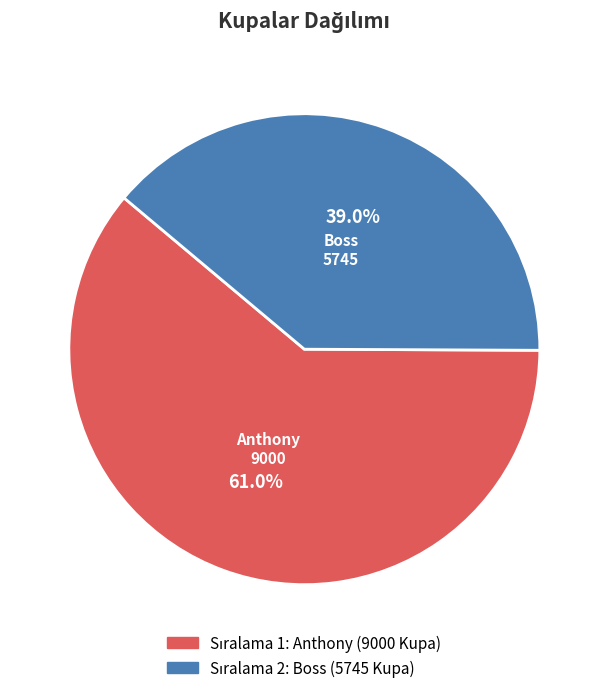

Is there any slice that represents more than half of the pie?

Yes